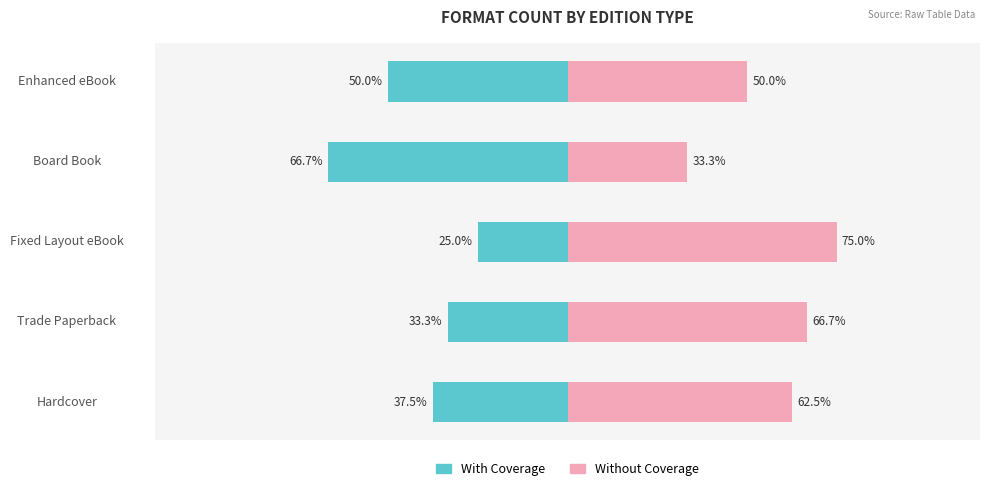

At Fixed Layout eBook, list the series in order from smallest to largest.

With Coverage, Without Coverage